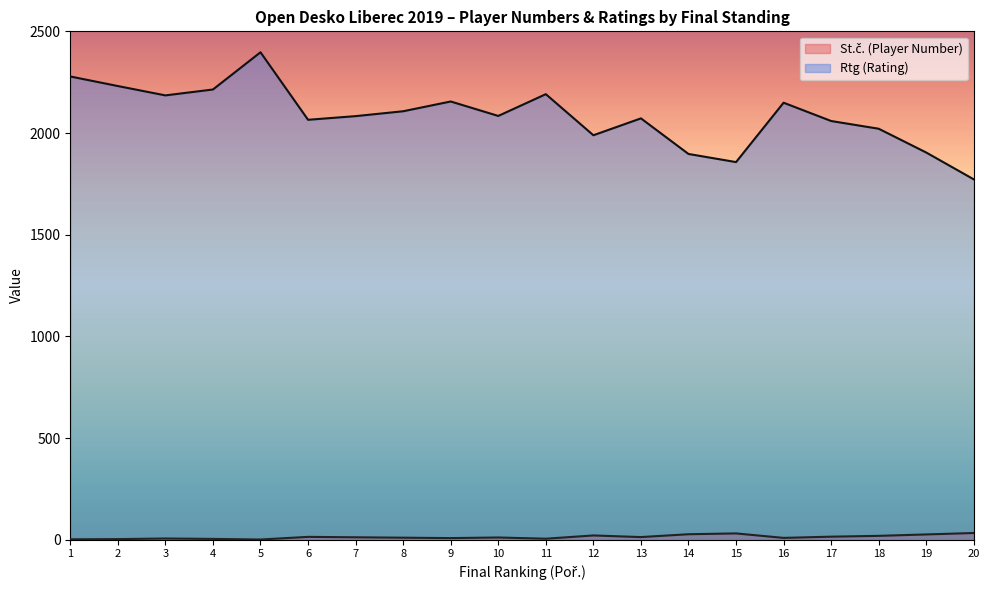

Which series changed the most between 11 and 14?

Rtg (Rating)